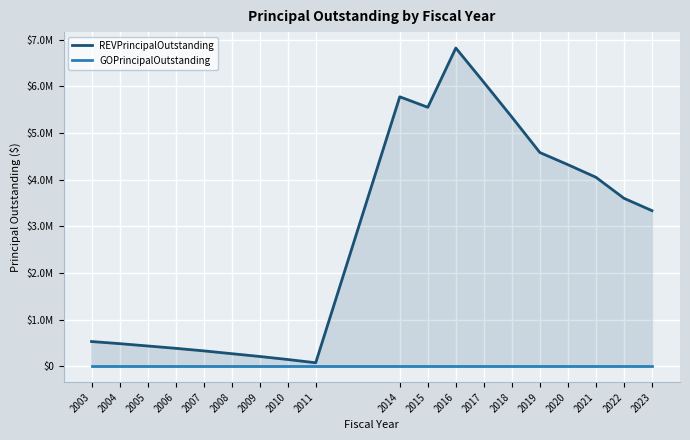

Reading left to right, extract all data points from this chart.

REVPrincipalOutstanding: 2003=530000	2004=485000	2005=435000	2006=385000	2007=330000	2008=270000	2009=210000	2010=145000	2011=75000	2014=5775000	2015=5550000	2016=6820000	2017=6085000	2018=5340000	2019=4580000	2020=4320000	2021=4050000	2022=3600000	2023=3335000
GOPrincipalOutstanding: 2003=0	2004=0	2005=0	2006=0	2007=0	2008=0	2009=0	2010=0	2011=0	2014=0	2015=0	2016=0	2017=0	2018=0	2019=0	2020=0	2021=0	2022=0	2023=0